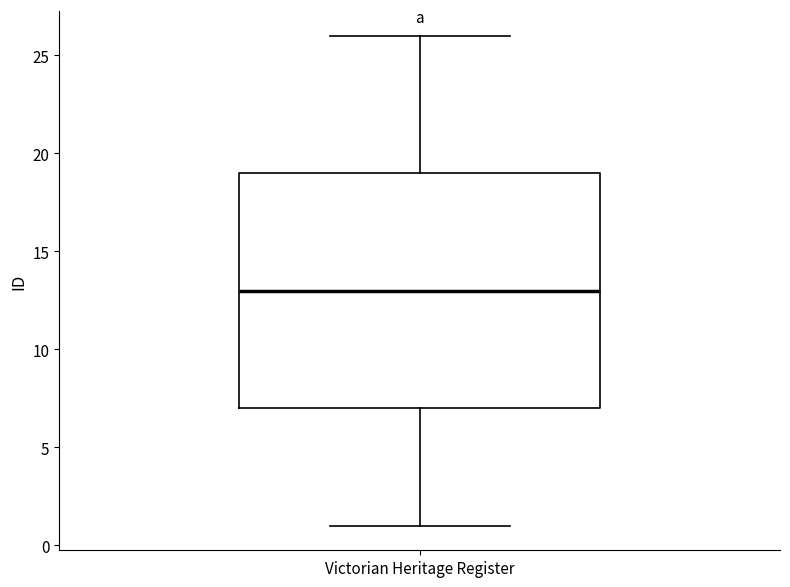

Where does the median line of the box for Victorian Heritage Register sit on the y-axis? The values are not printed on the chart, so give them approximately, as read against the axis.

13